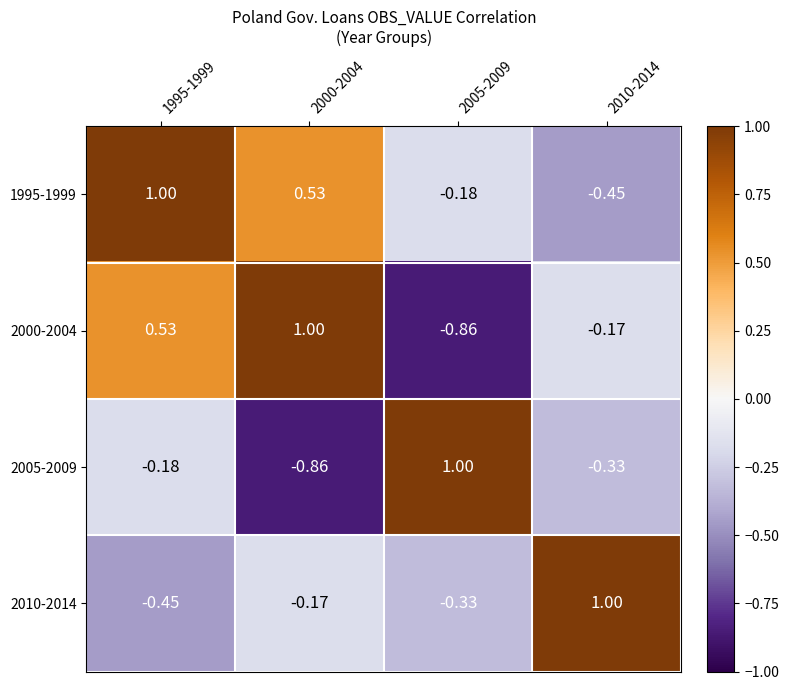

What is the total value across all series at 1995-1999?

0.9